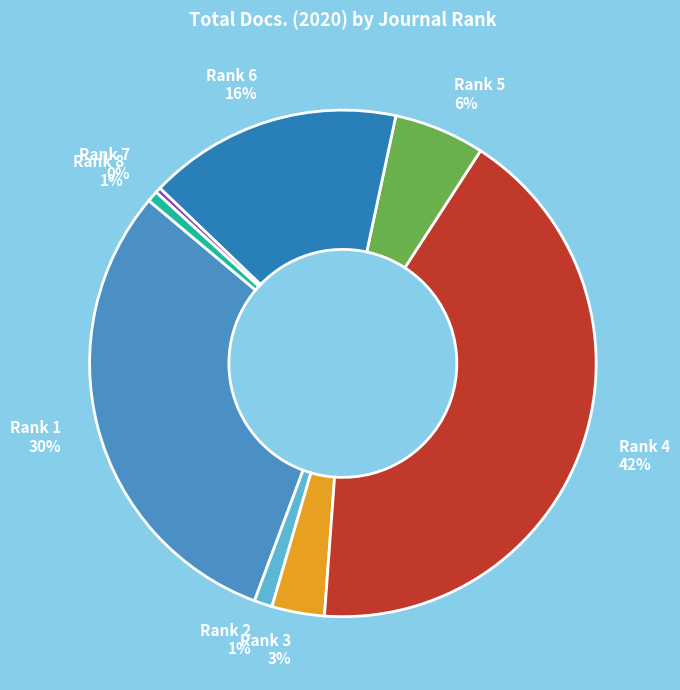

What is the largest slice in the pie chart?

Rank 4